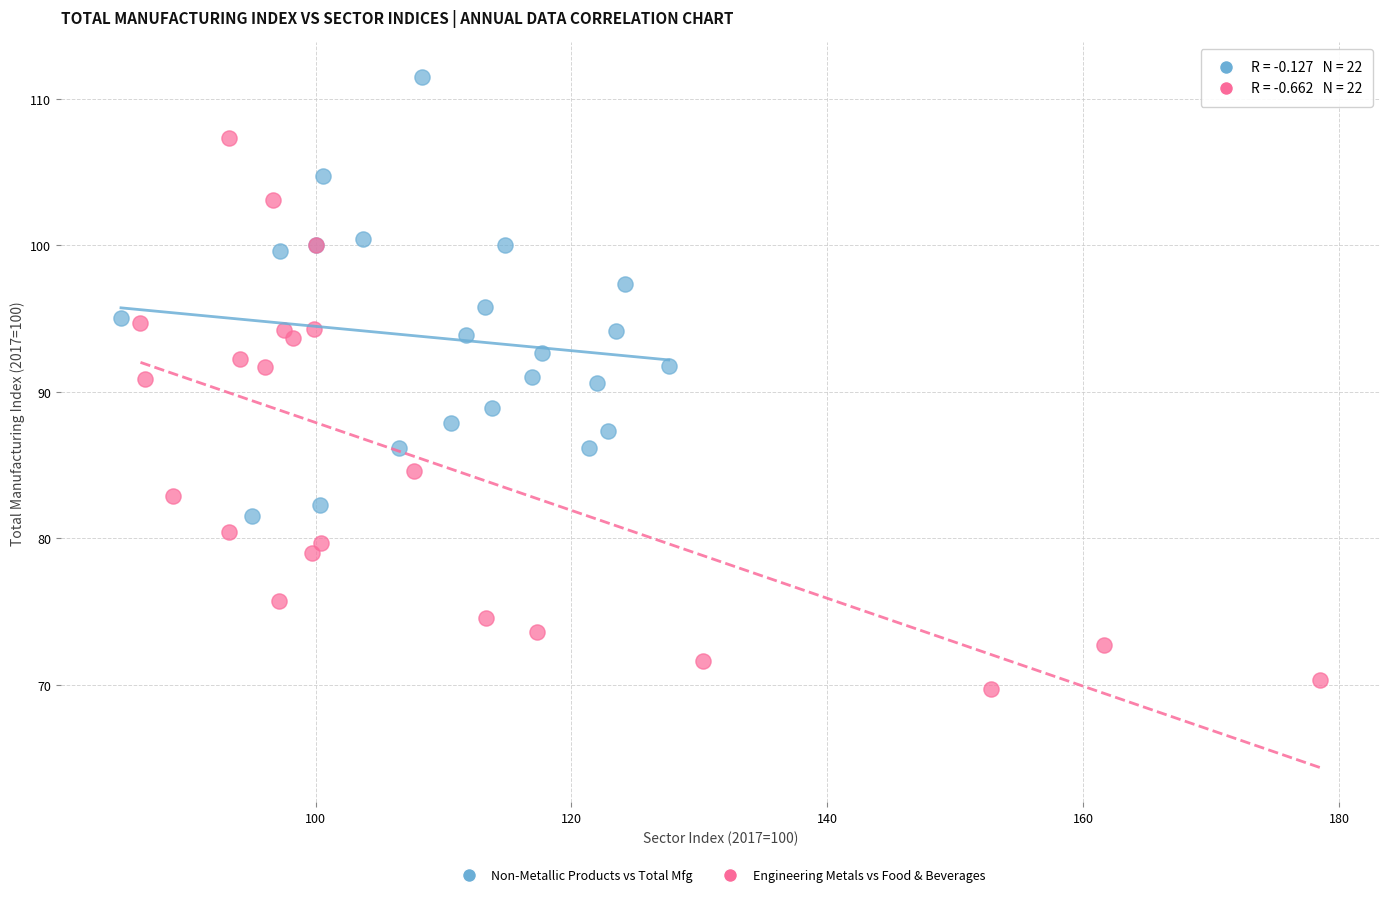

Which series has the largest Y range (max minus min)?

Engineering Metals vs Food & Beverages